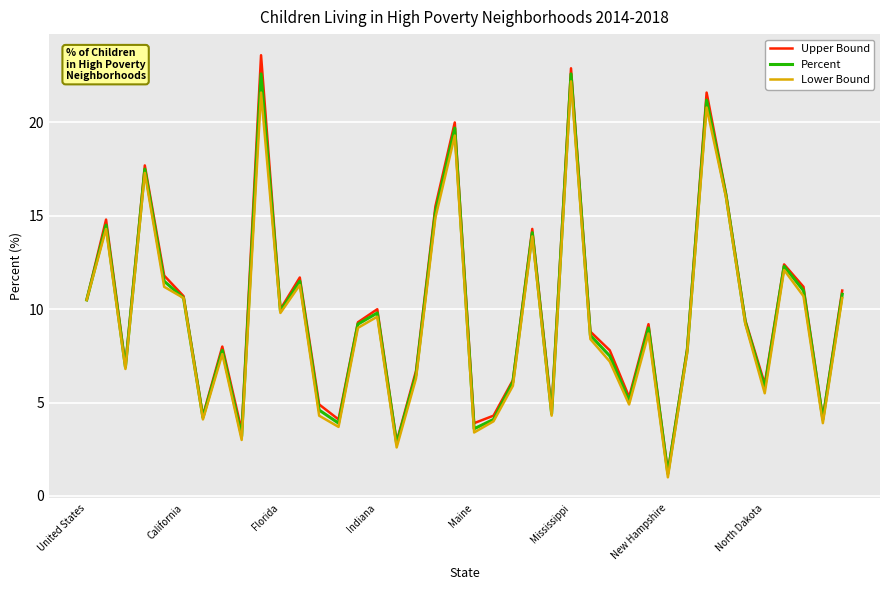

How many lines are shown in the chart?

3